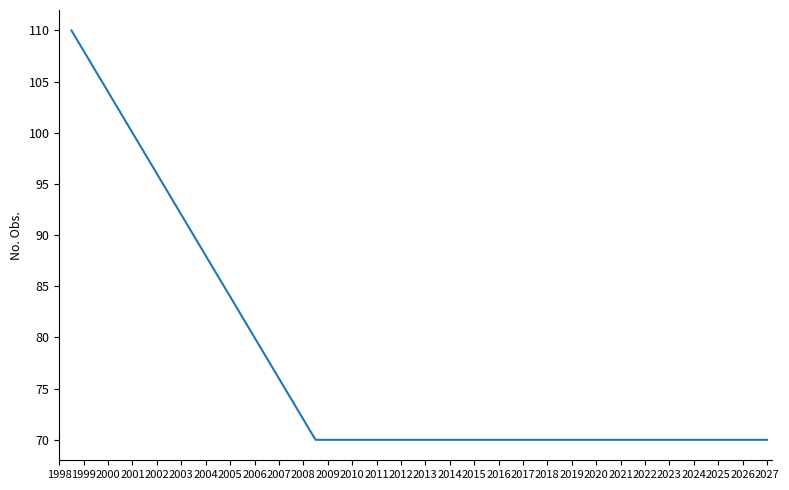

What is the minimum value shown in the chart?

70.0